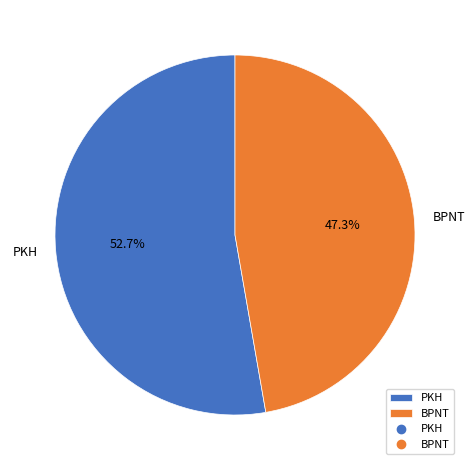

To the nearest percent, what is the difference between the PKH and BPNT slice percentages?

5%